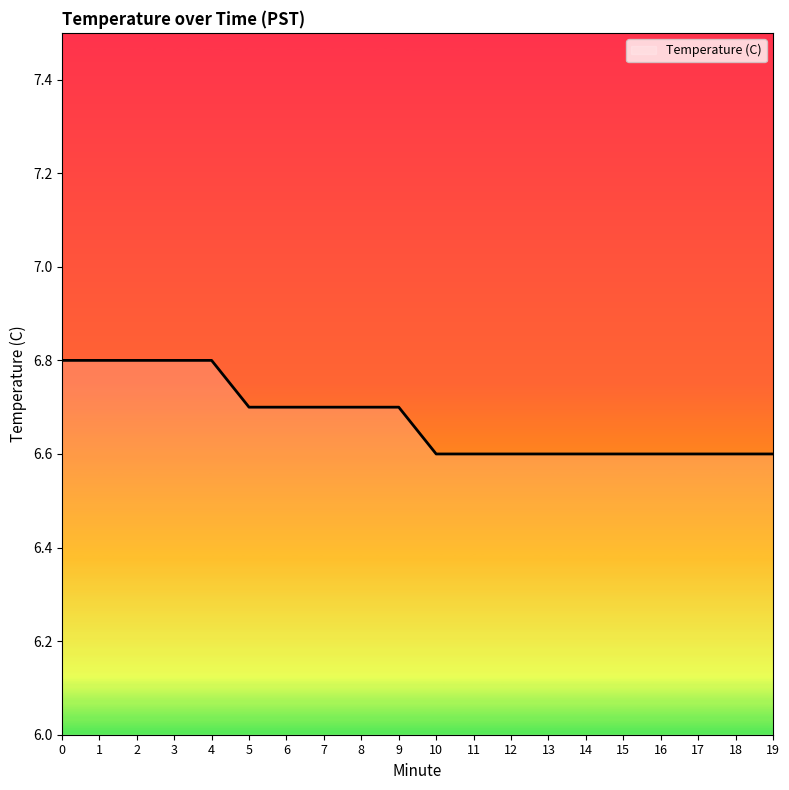

Is it true that the value at 19 is 9.2?

False